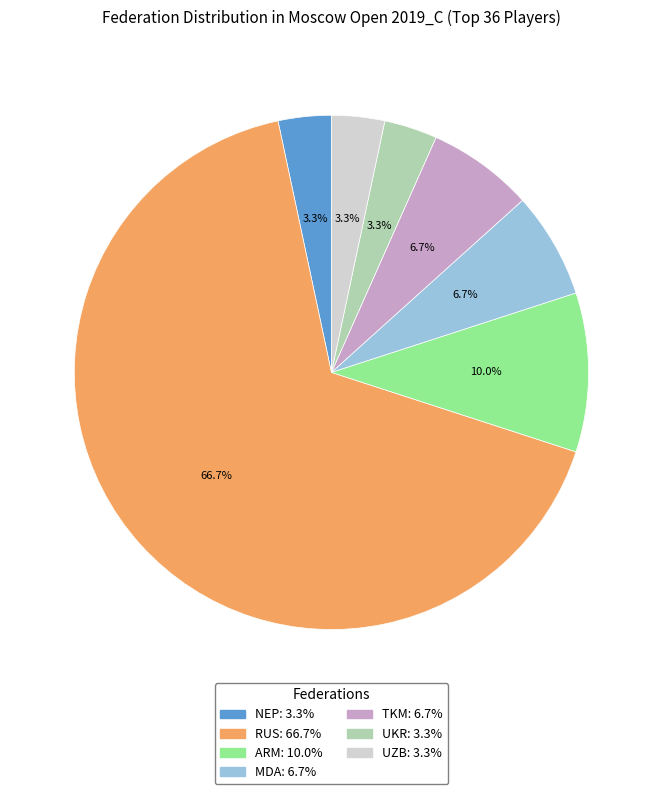

What percentage do TKM and ARM together represent?

16.7%